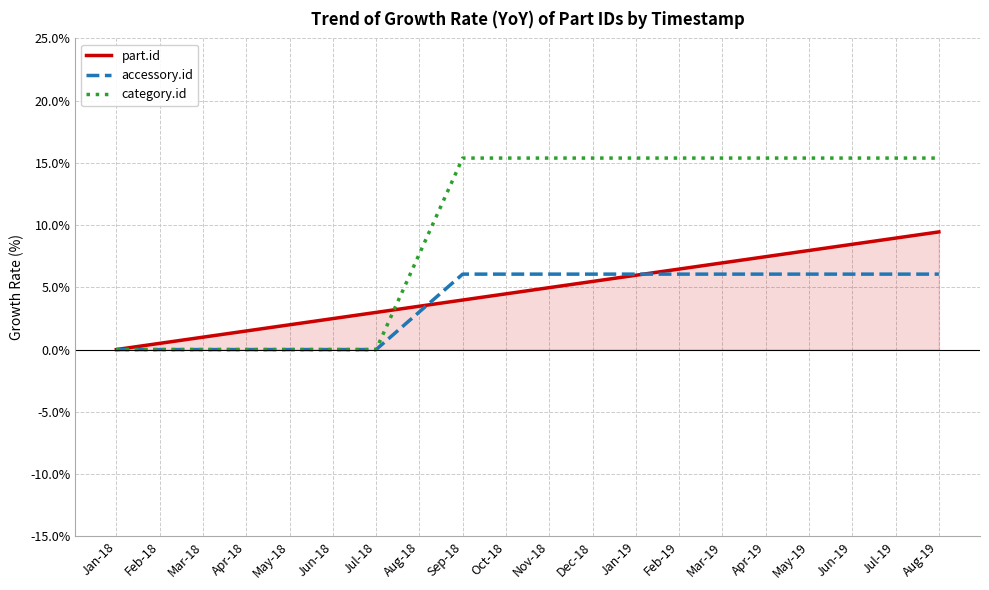

Is it true that category.id equals 7.6 at Jan-19?

False